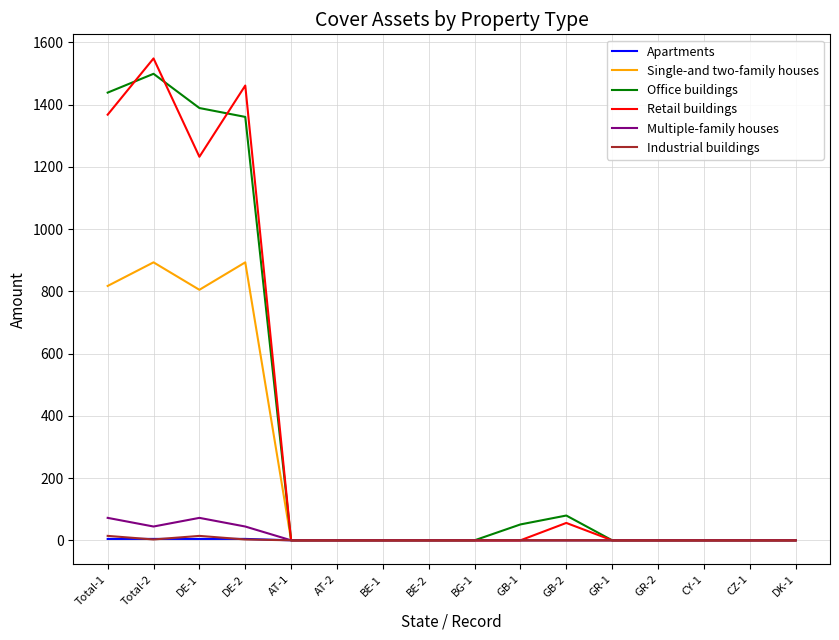

At how many categories does at least one series exceed 985?

4